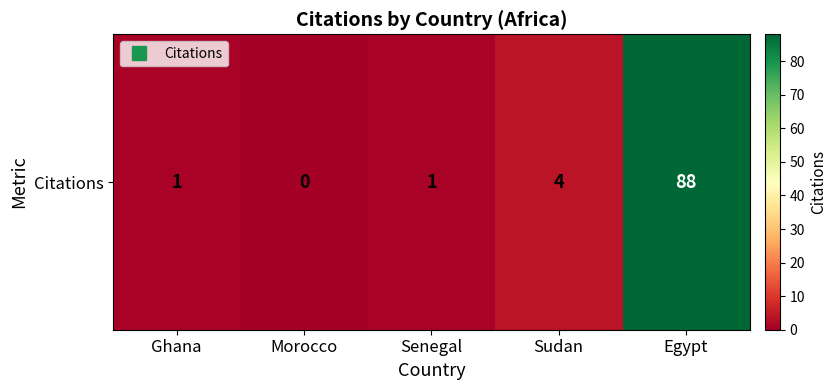

What is the greatest value displayed?

88